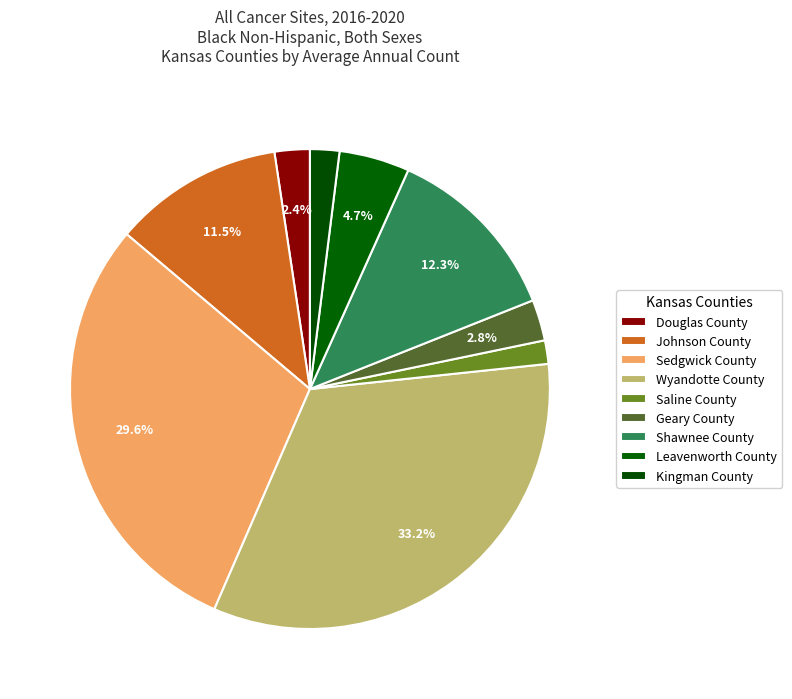

Approximately how many times larger is the value at Saline County compared to Douglas County?

0.7